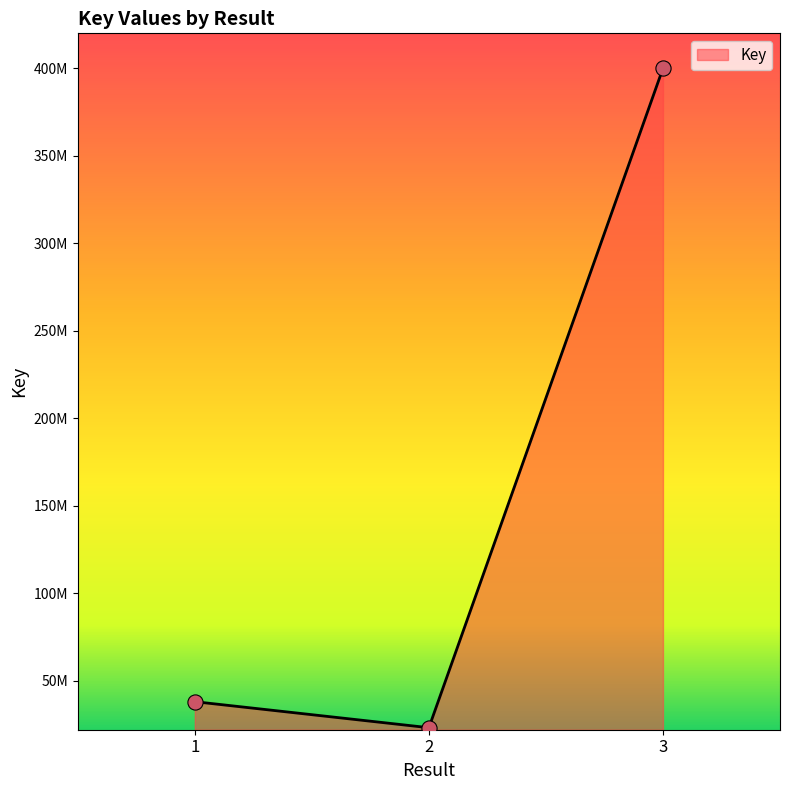

Which has a higher value, 3 or 2?

3